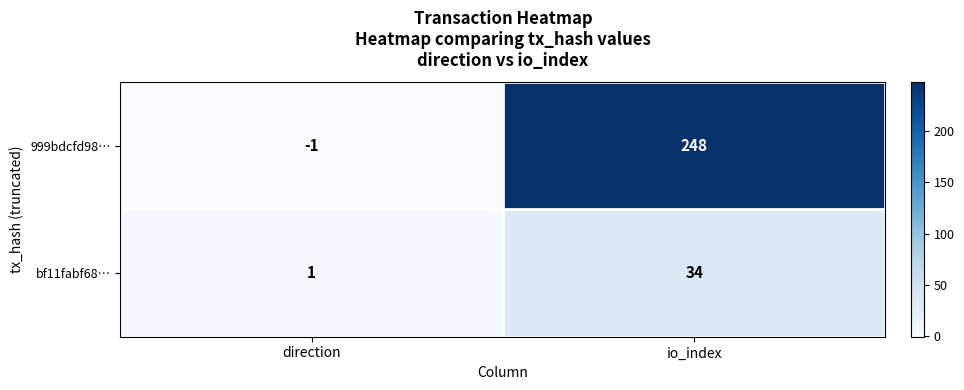

Count the number of categories in the chart.

2